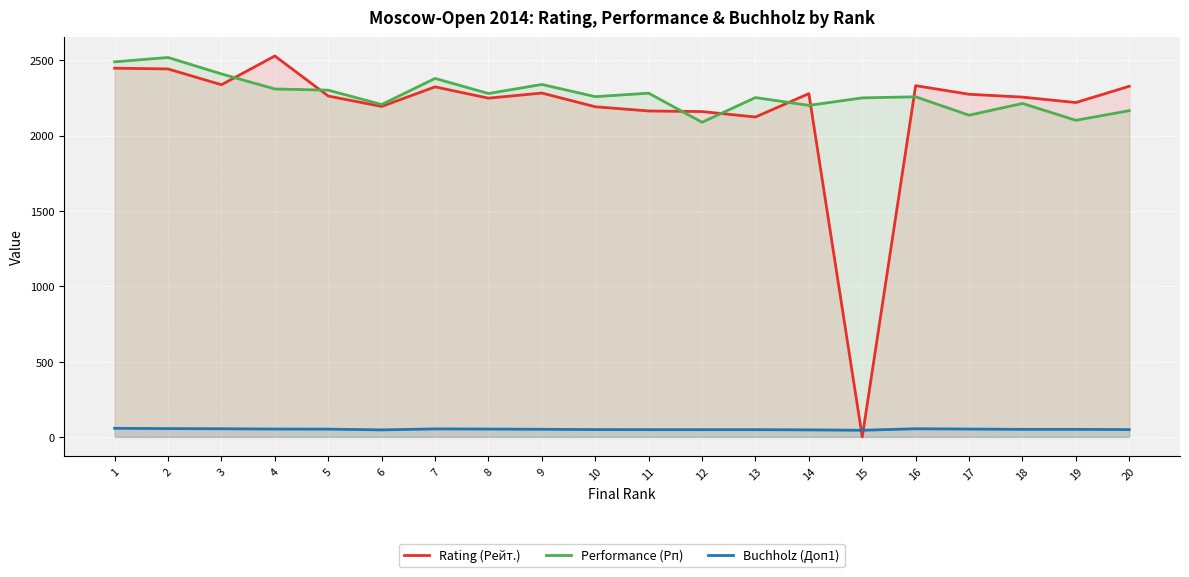

Reading right to left, transcribe all the data shown in this chart.

Rating (Рейт.): 2327.0	2219.0	2255.0	2274.0	2331.0	0.0	2278.0	2123.0	2159.0	2163.0	2191.0	2282.0	2248.0	2323.0	2193.0	2262.0	2528.0	2337.0	2442.0	2447.0
Performance (Рп): 2165.0	2101.0	2213.0	2135.0	2257.0	2250.0	2200.0	2252.0	2088.0	2281.0	2258.0	2339.0	2279.0	2379.0	2206.0	2301.0	2309.0	2409.0	2518.0	2489.0
Buchholz (Доп1): 48.5	50.0	50.0	52.0	54.0	44.0	46.5	48.0	48.0	48.0	48.5	50.5	52.0	53.0	46.5	51.5	52.0	54.0	55.0	57.0